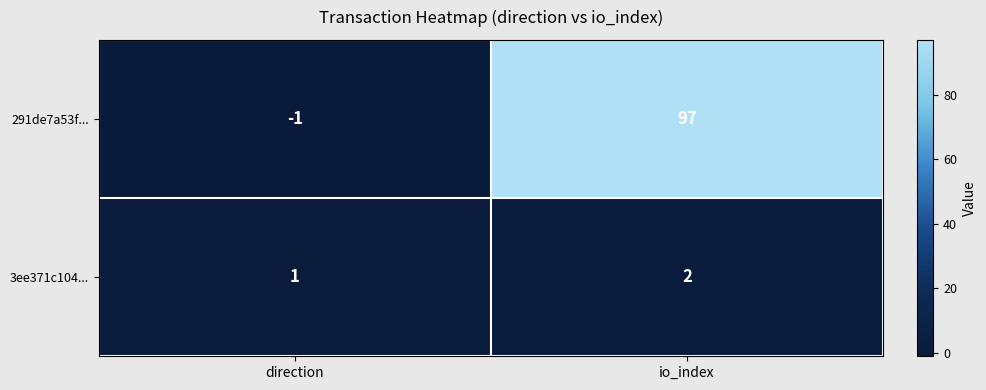

Which series has the largest range (max minus min)?

291de7a53f...